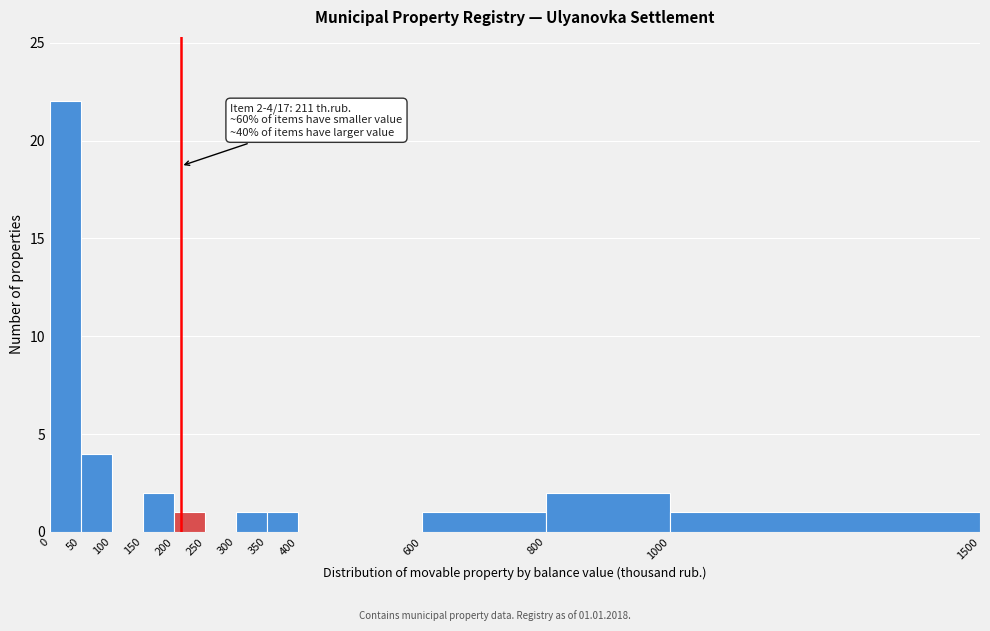

Over which range of the x-axis is the bar tallest?

0 to 50